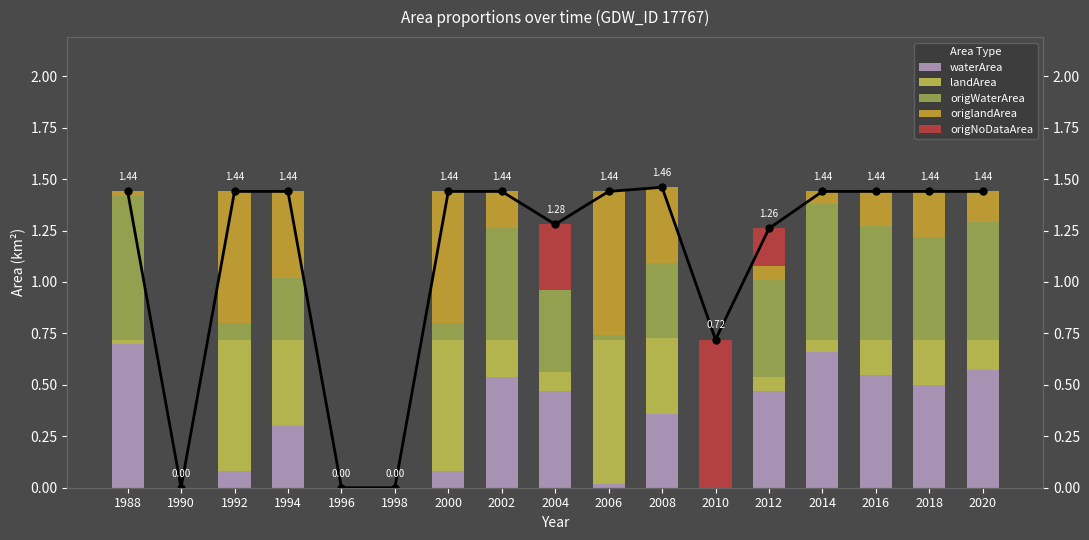

Read the landArea value at 1992.

0.6